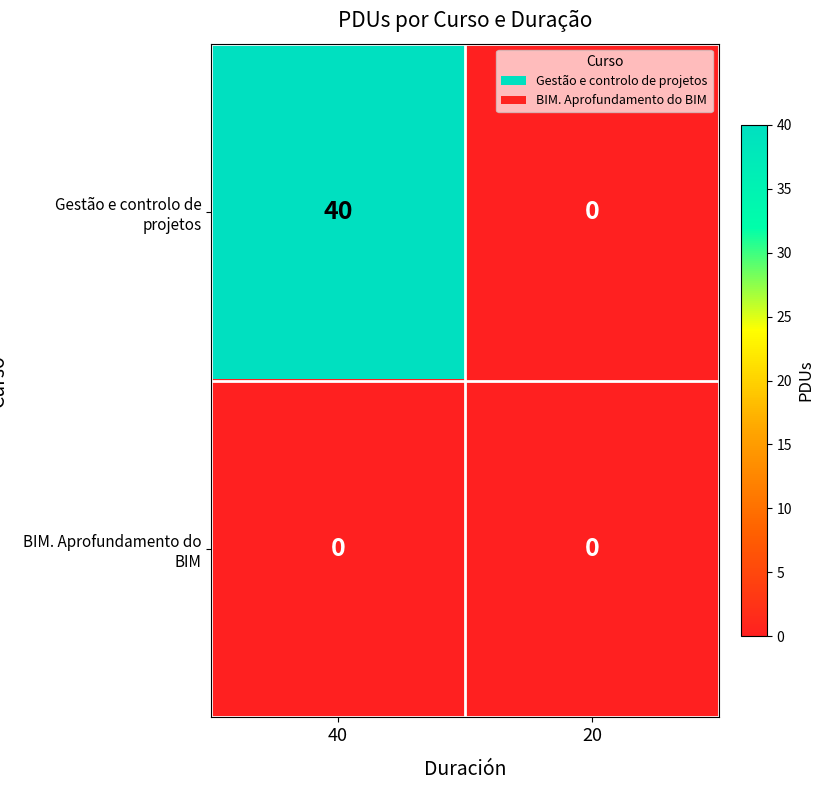

How many positive values does the Gestão e controlo de projetos series have?

1